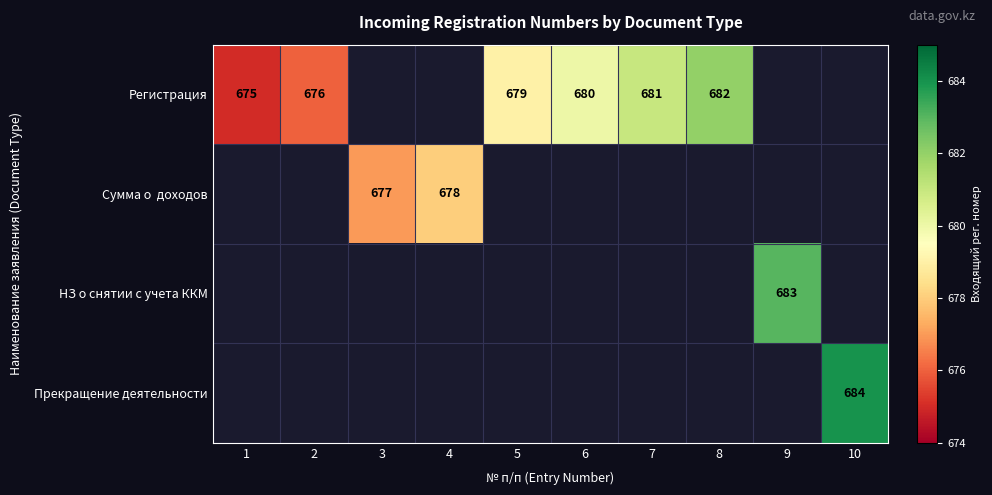

What is the difference between the Регистрация values at 8 and 2?

6